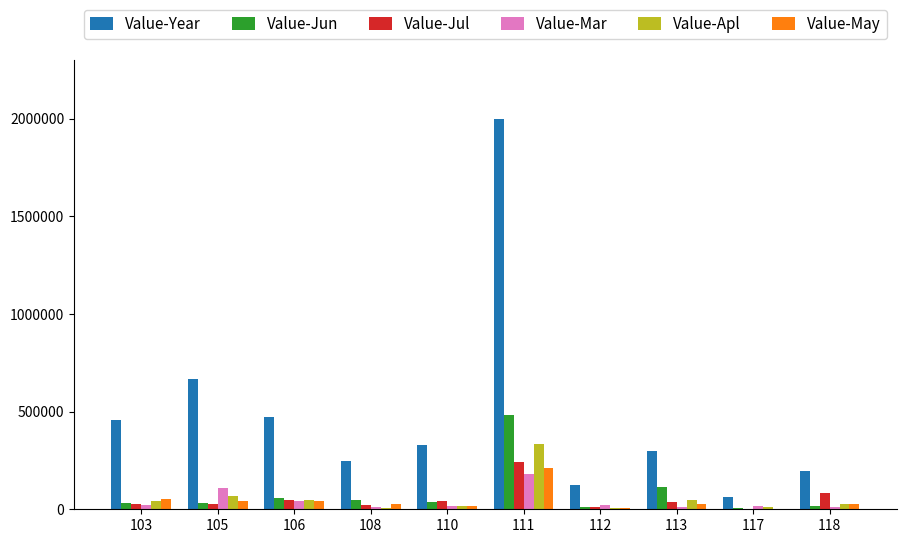

Is the value of Value-Apl at 110 greater than the value of Value-Year at 113?

No